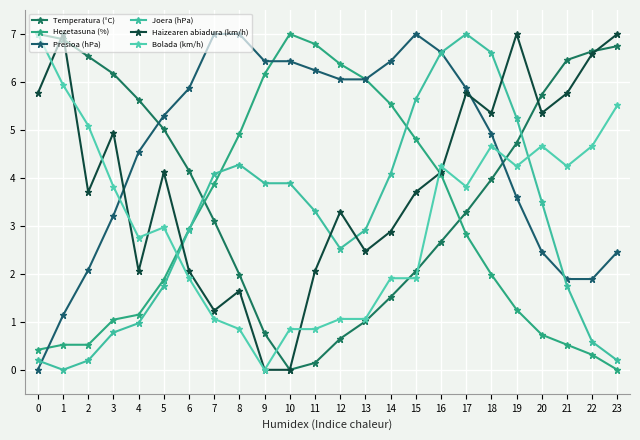

True or false: Presioa (hPa) has more than 2 points higher than both neighbors.

False